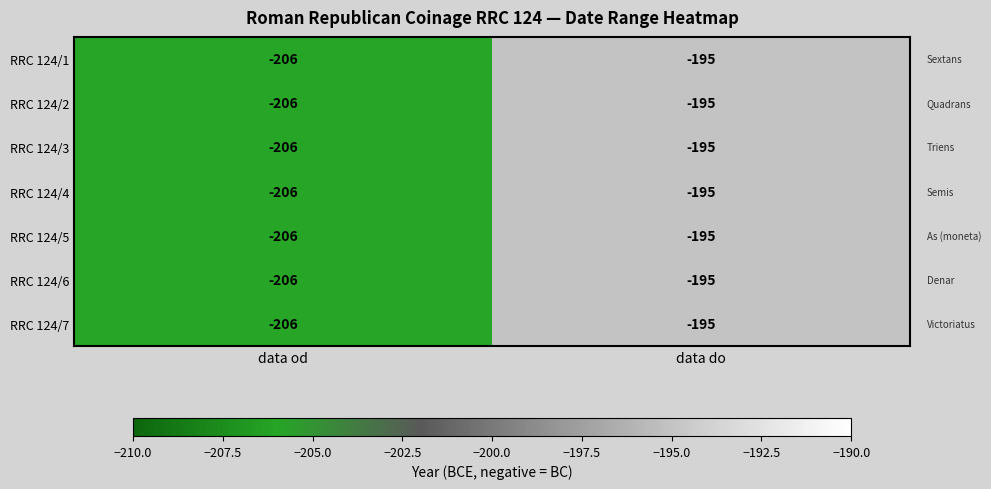

Is it true that RRC 124/2 equals -314 at data od?

False